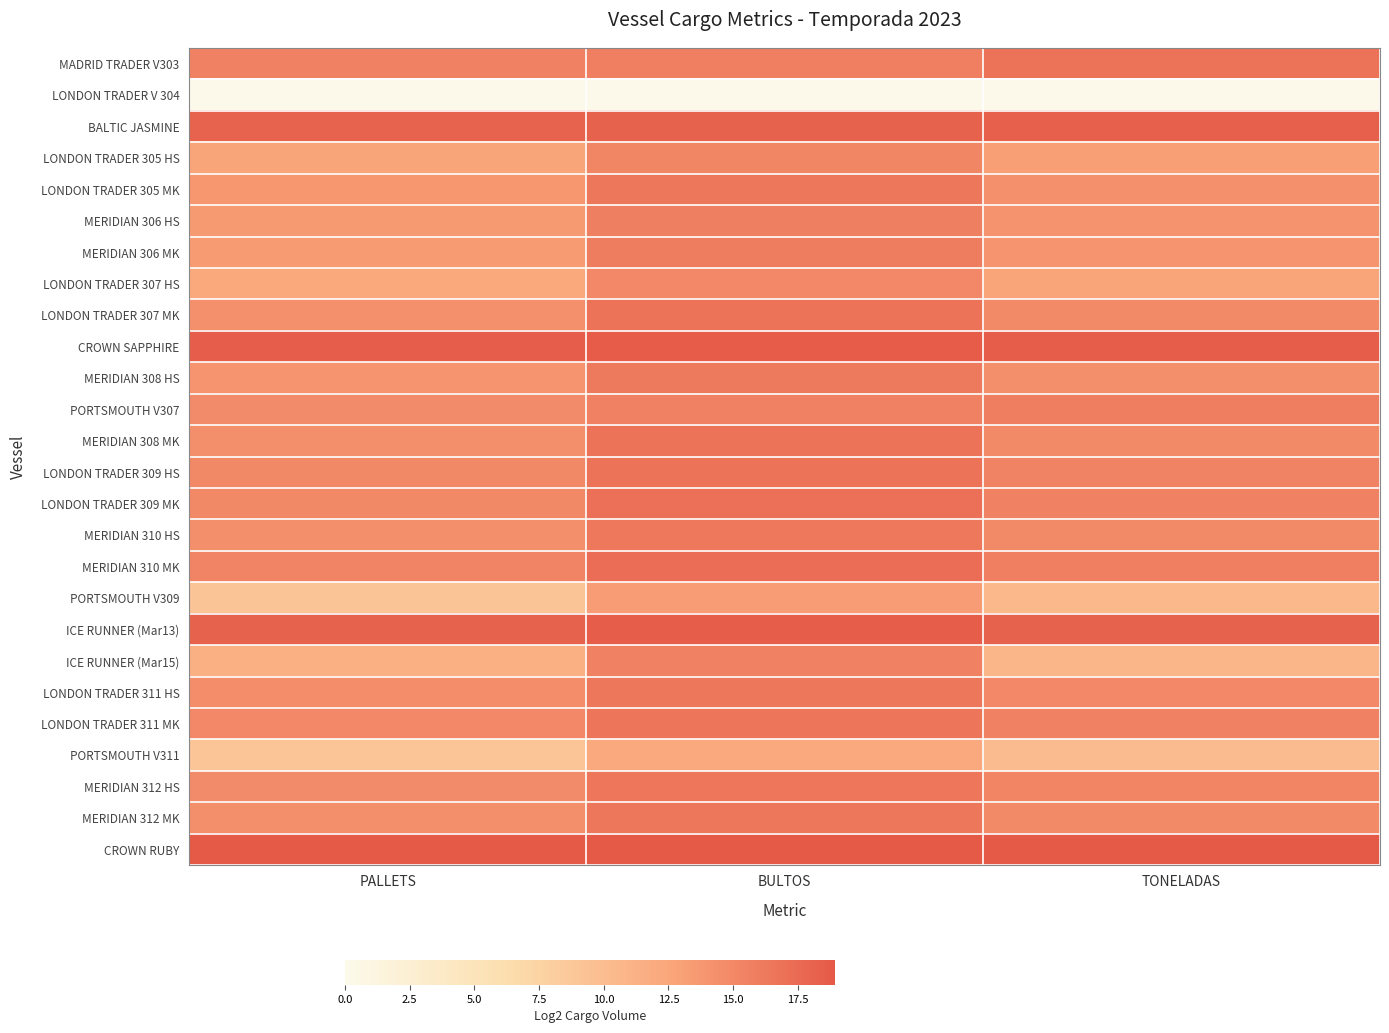

How many categories are shown in the chart?

3